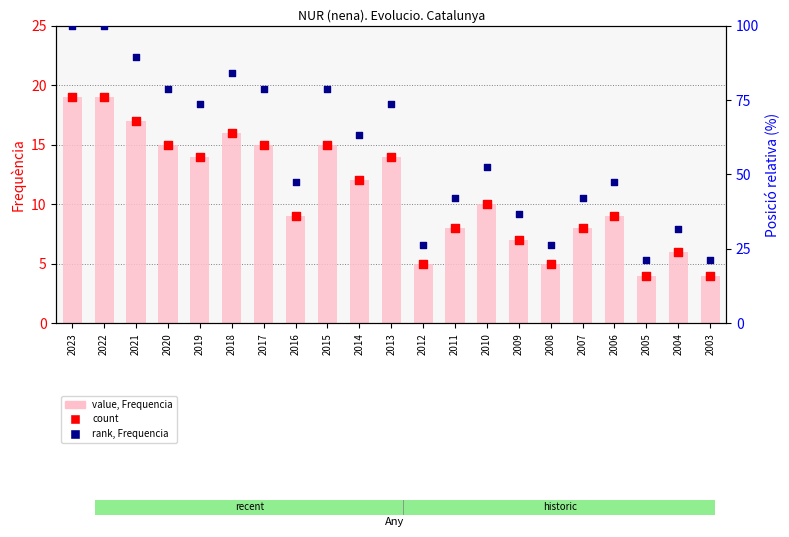

Which series has the largest total across all categories?

rank, Frequencia